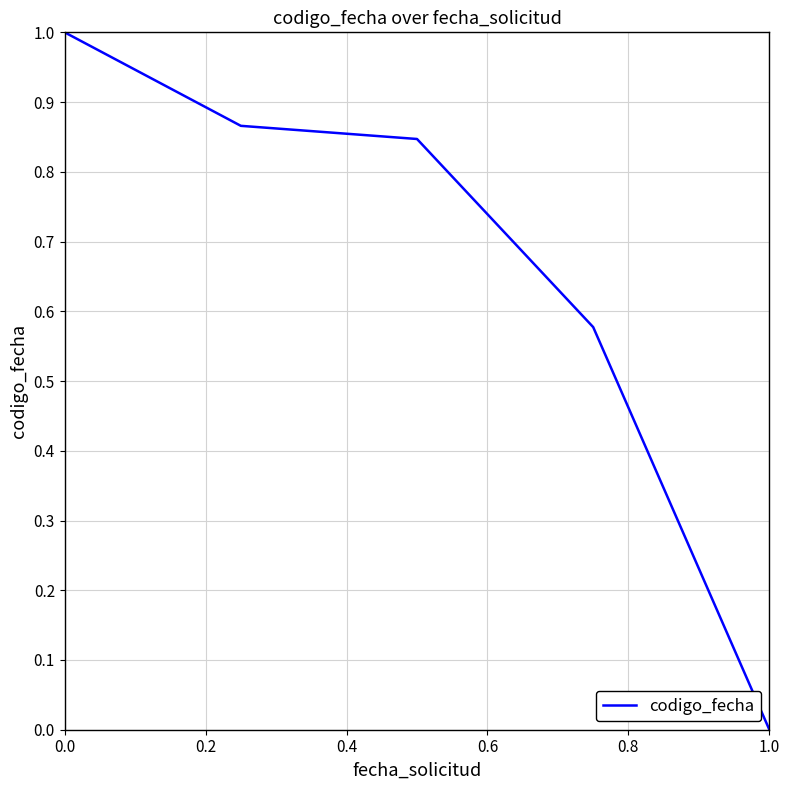

What is the greatest value displayed?

1.0